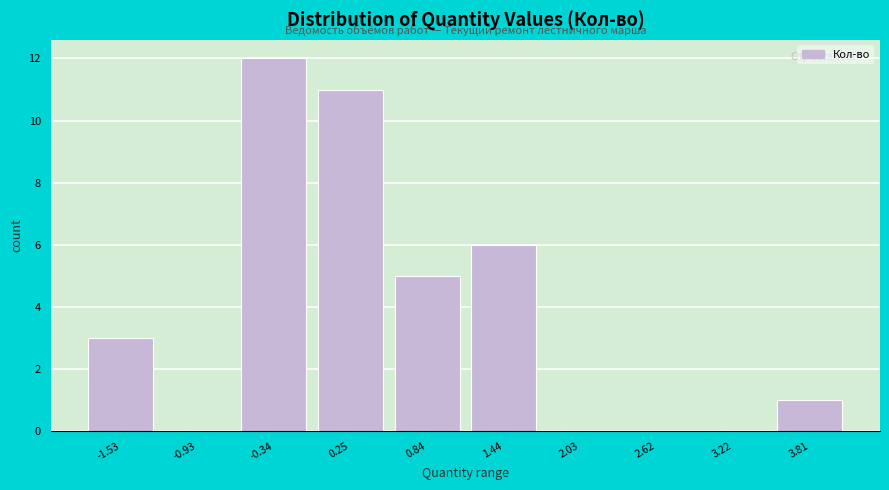

Reading left to right, extract all data points from this chart.

-1.53=3	-0.93=0	-0.34=12	0.25=11	0.84=5	1.44=6	2.03=0	2.62=0	3.22=0	3.81=1